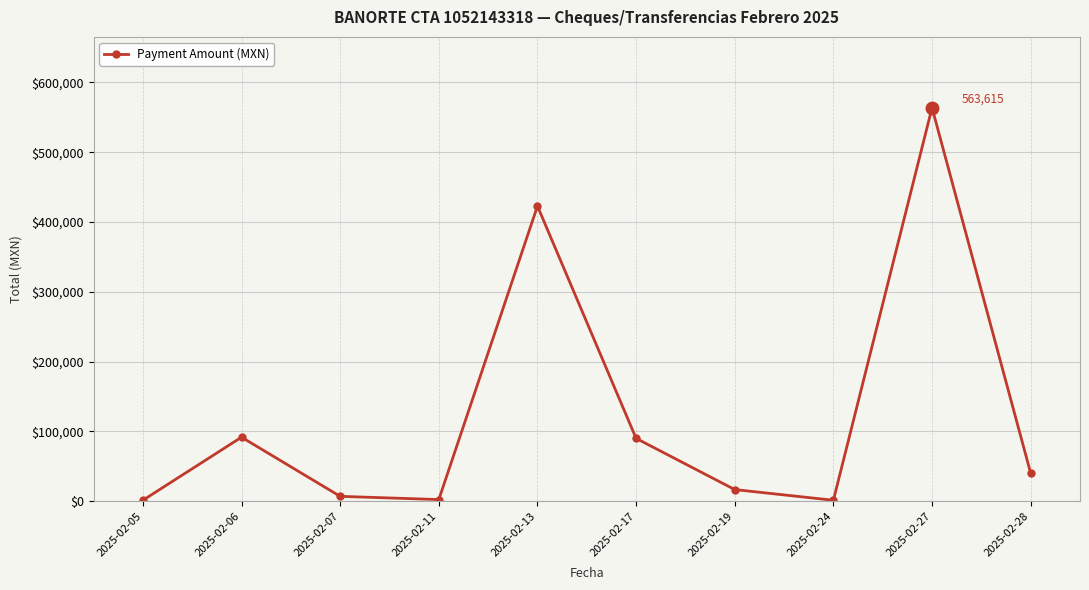

What is the value of the 8th point from the left?

1500.0